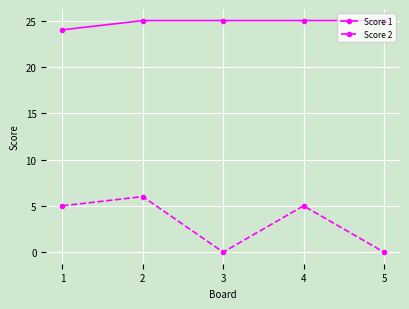

Count the Score 1 values in the range 25 to 26.

4